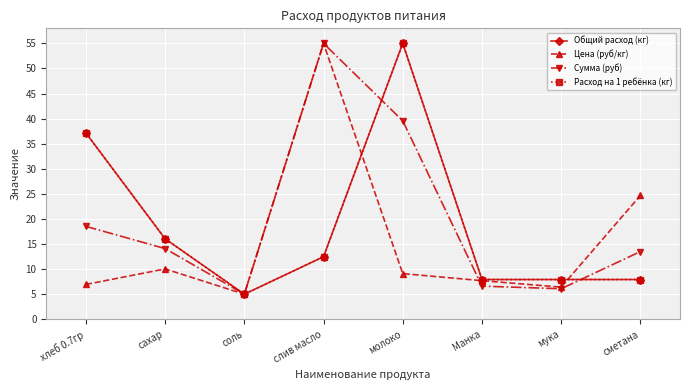

True or false: Сумма (руб) has a value of 1.6 at мука.

False